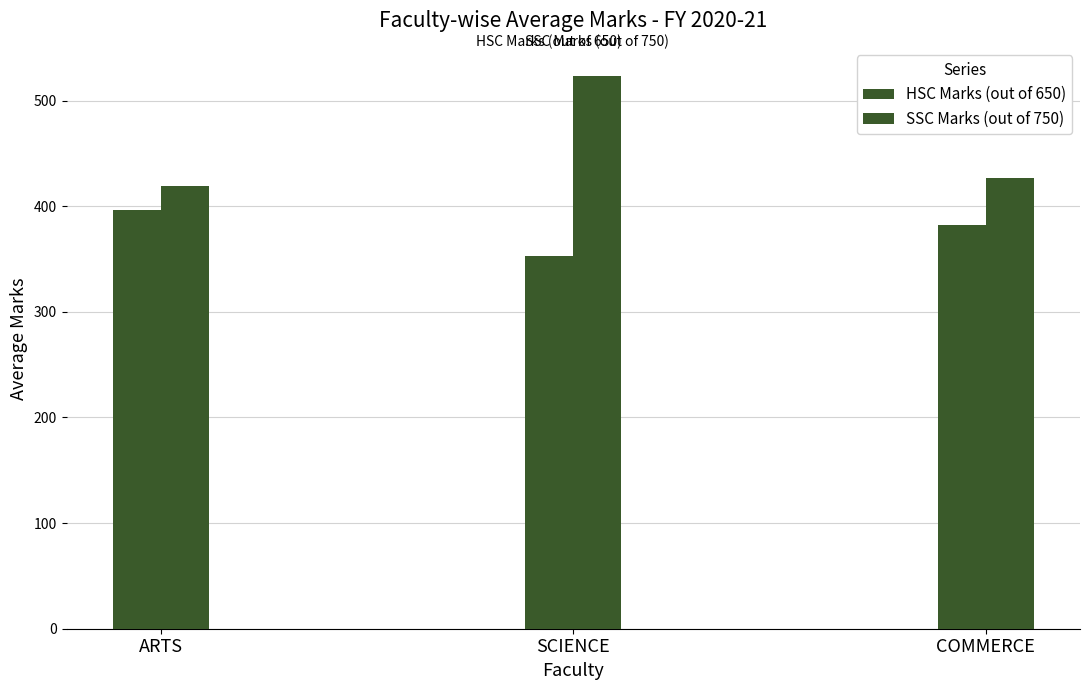

What is the minimum value shown in the chart?

353.3